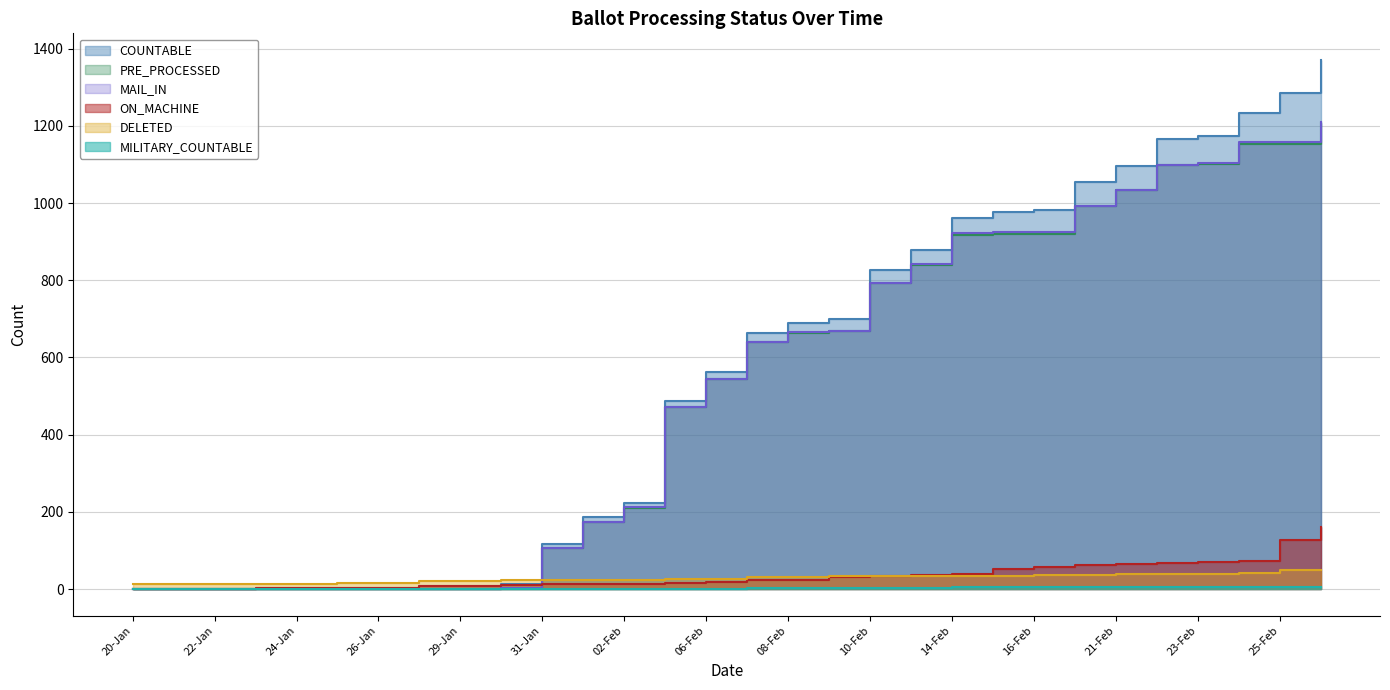

At which label does PRE_PROCESSED reach its peak?

27-Feb